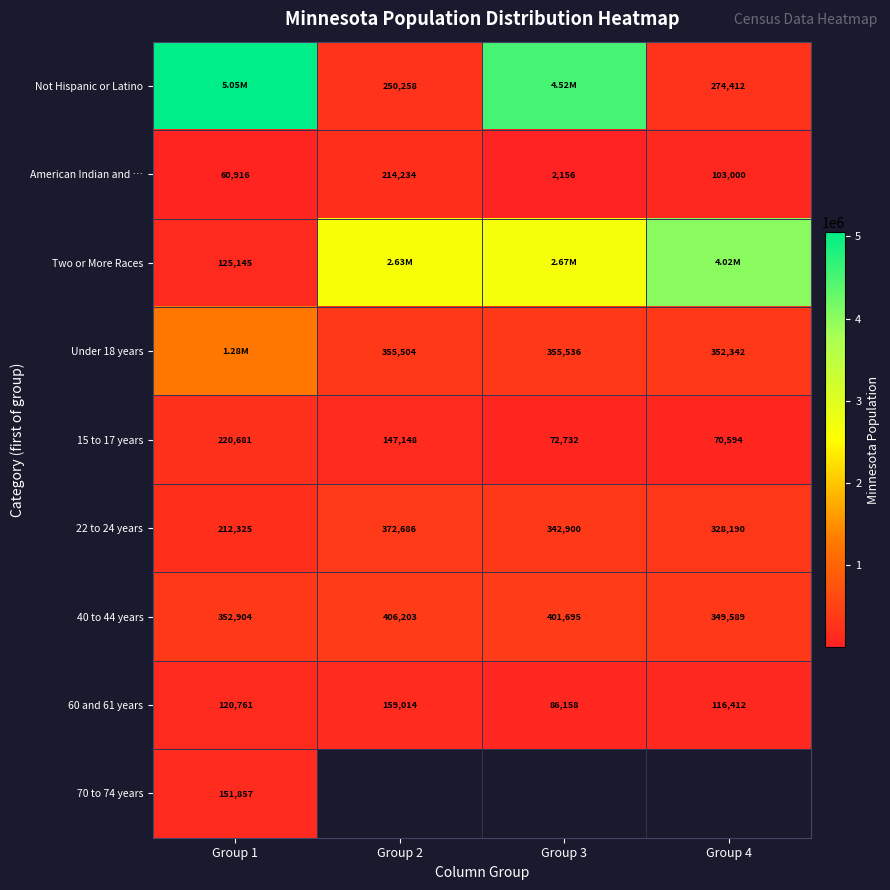

The value of 22 to 24 years at Group 4 is 176740.2. True or false?

False